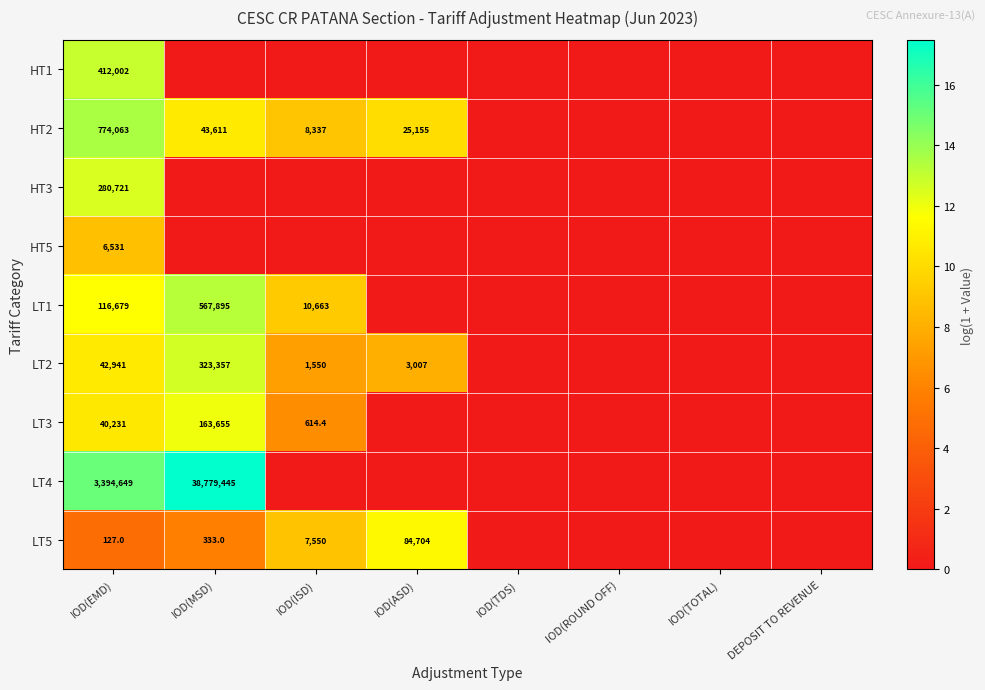

At which category is the sum across all series the highest?

IOD(EMD)